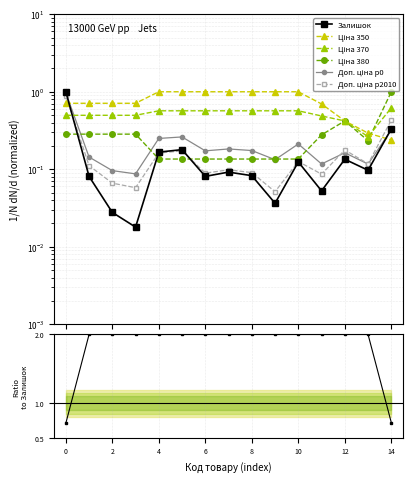

What are all the series names shown in the legend?

Залишок, Ціна 350, Ціна 370, Ціна 380, Доп. ціна p0, Доп. ціна p2010